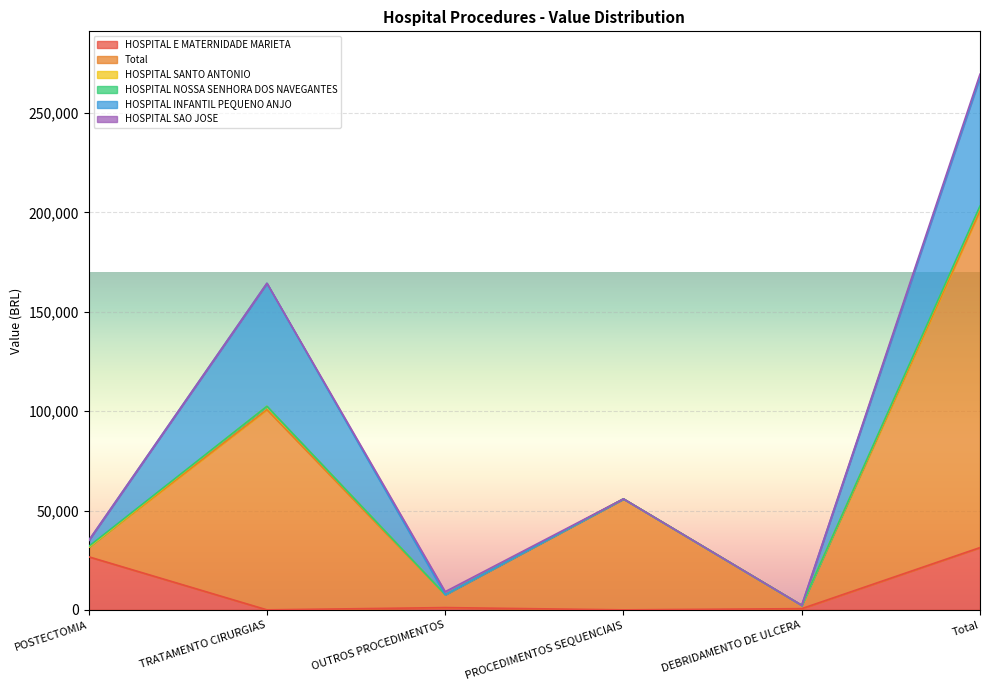

Which category has the highest value in the HOSPITAL INFANTIL PEQUENO ANJO series?

Total